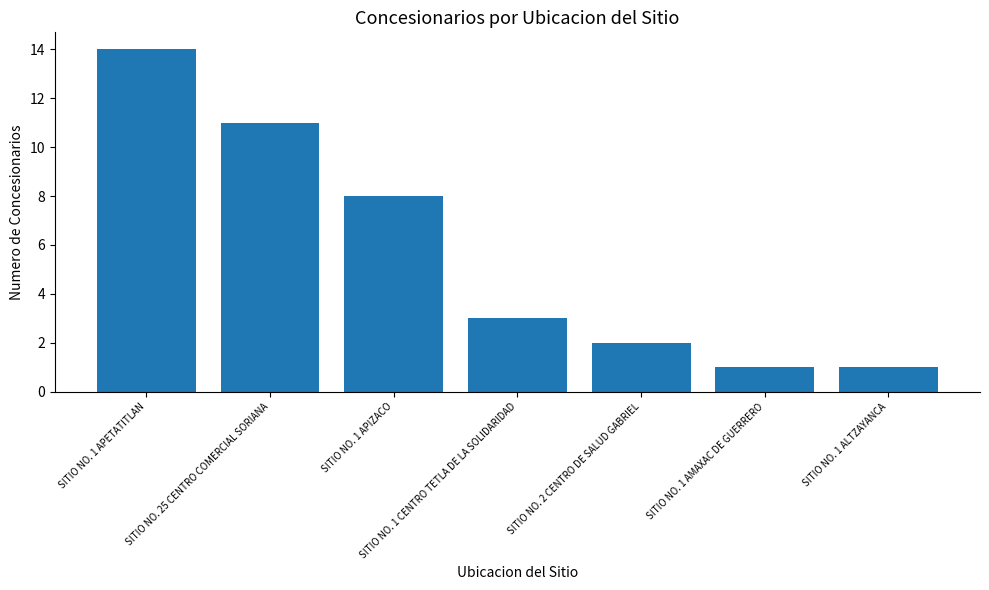

Is it true that the value at SITIO NO. 1 ALTZAYANCA is 1?

True